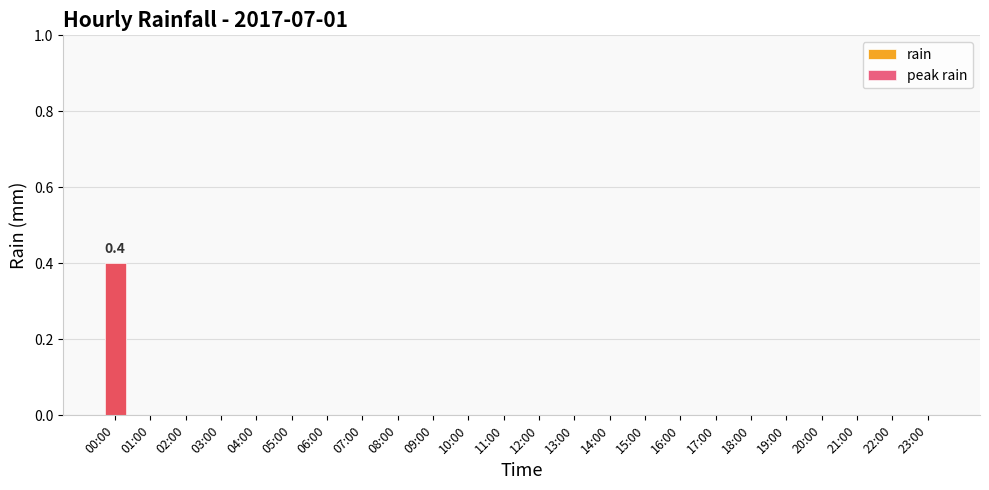

List the series in order of their peak value, lowest first.

rain, peak rain